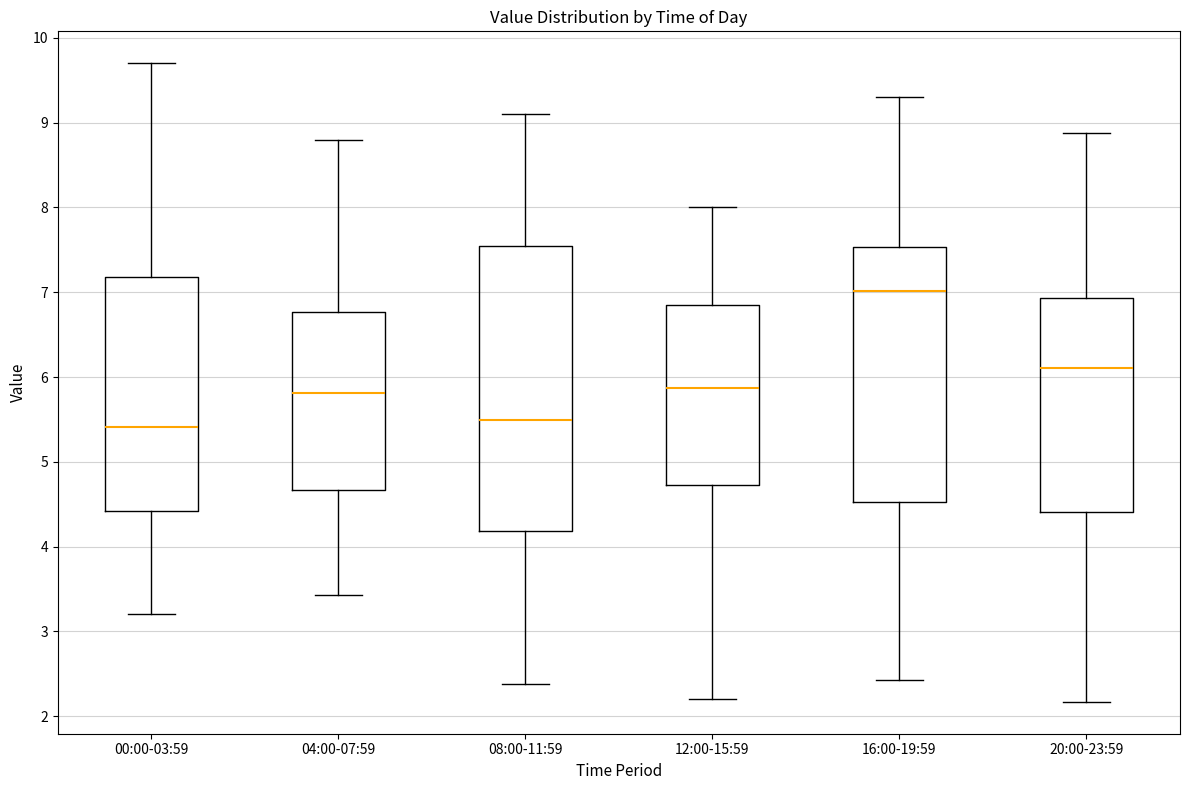

Reading left to right, read every box against the y-axis: the position of its median line, the range the box covers, and the ends of its whiskers. The values are not printed on the chart, so give them approximately, as read against the axis.

00:00-03:59: median 5.4, box 4.4 to 7.2, whiskers 3.2 to 9.7
04:00-07:59: median 5.8, box 4.7 to 6.8, whiskers 3.4 to 8.8
08:00-11:59: median 5.5, box 4.2 to 7.5, whiskers 2.4 to 9.1
12:00-15:59: median 5.9, box 4.7 to 6.8, whiskers 2.2 to 8.0
16:00-19:59: median 7.0, box 4.5 to 7.5, whiskers 2.4 to 9.3
20:00-23:59: median 6.1, box 4.4 to 6.9, whiskers 2.2 to 8.9